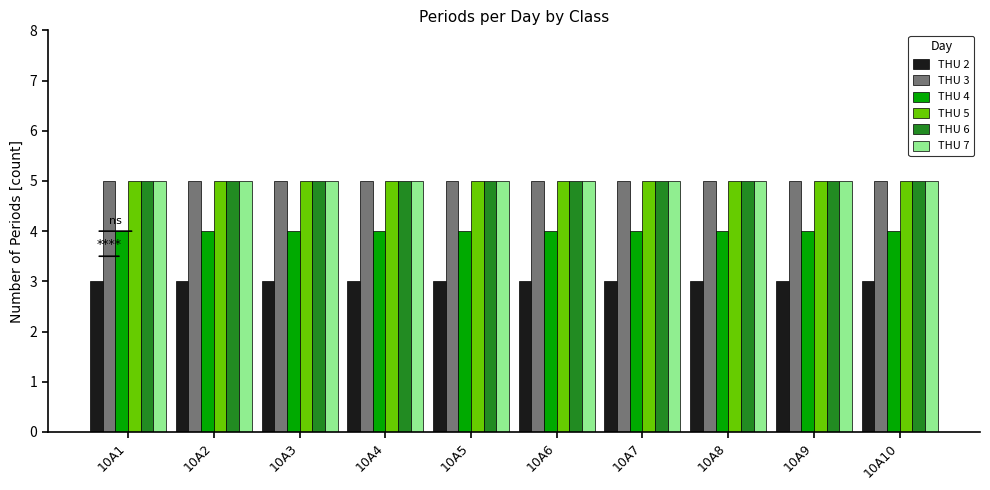

The THU 6 series shows 5 at 10A10. True or false?

True